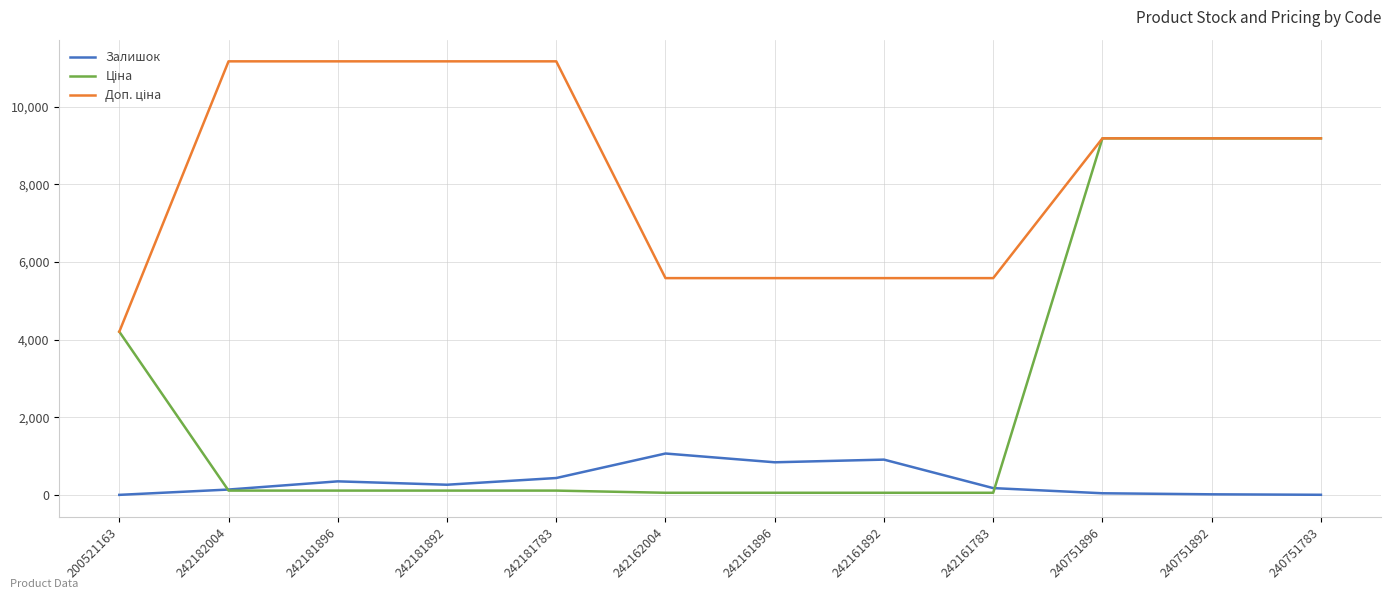

True or false: Залишок has a value of 1067.0 at 242162004.

True